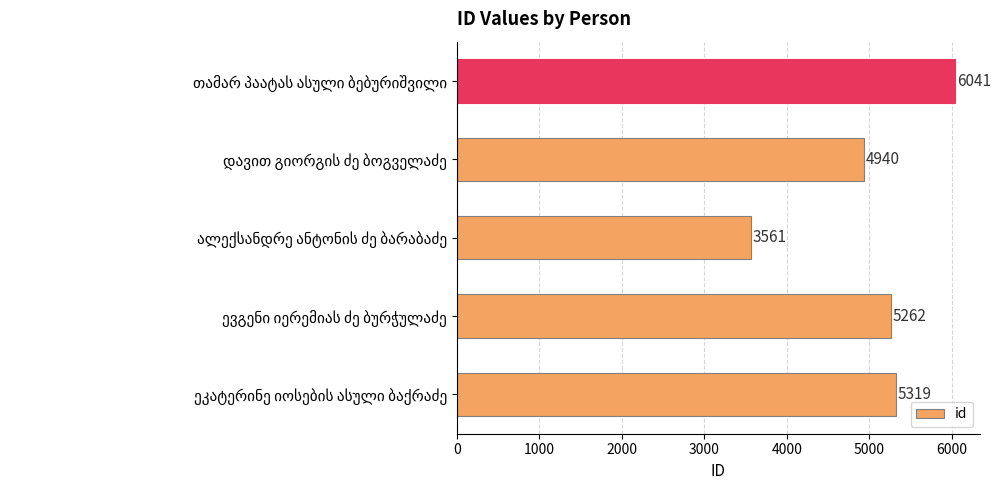

What is the sum of all values?

25123